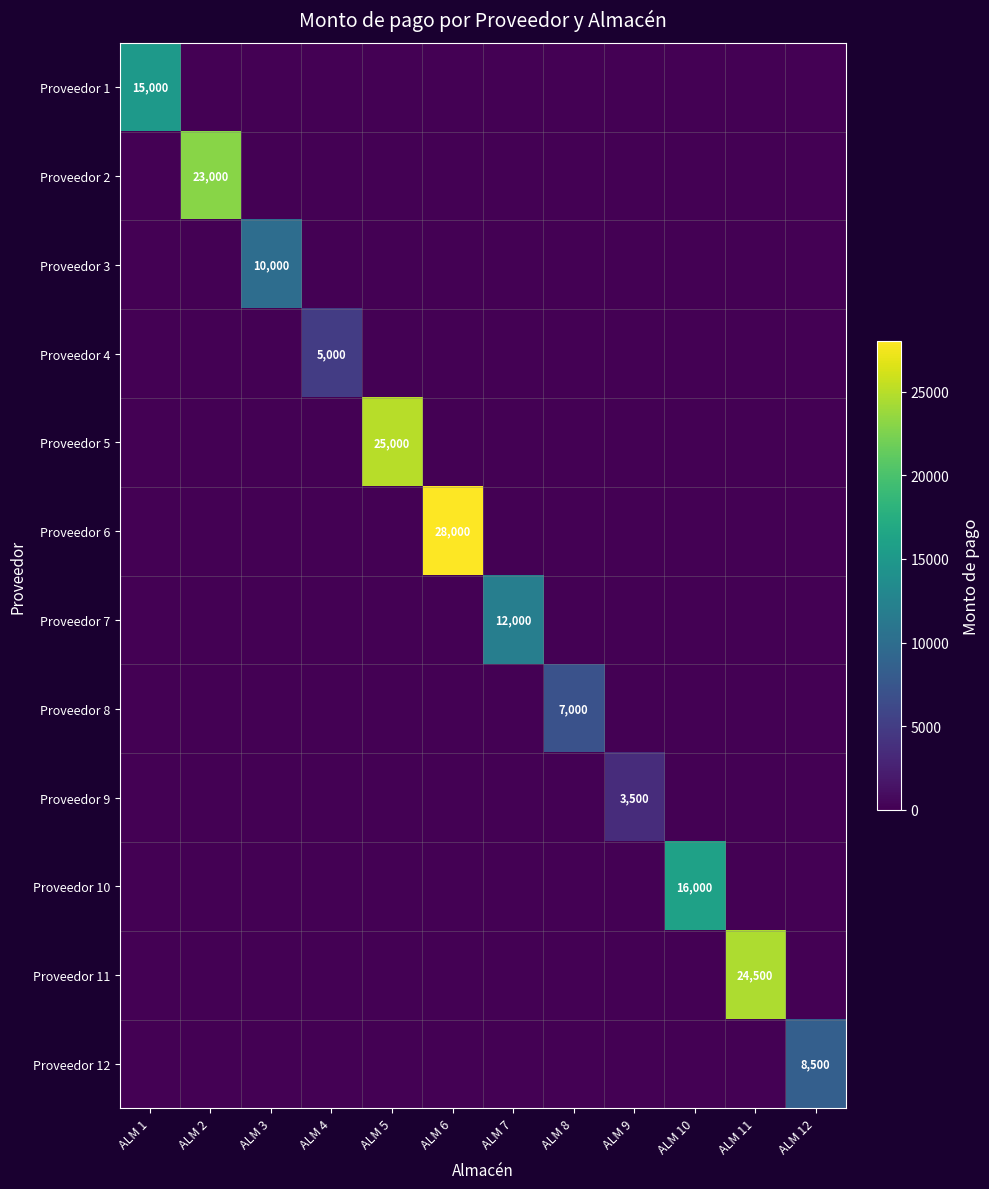

Between ALM 7 and ALM 10, which series saw the biggest shift?

Proveedor 10